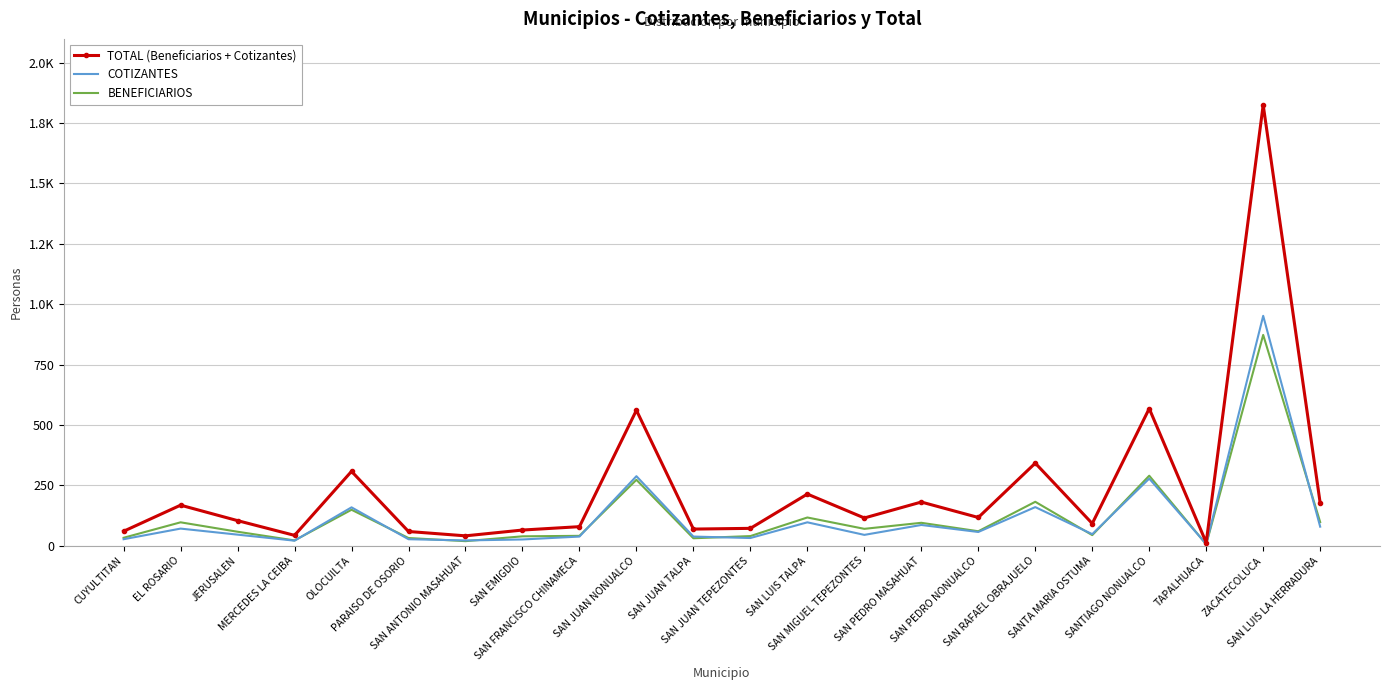

At how many categories does at least one series exceed 717?

1